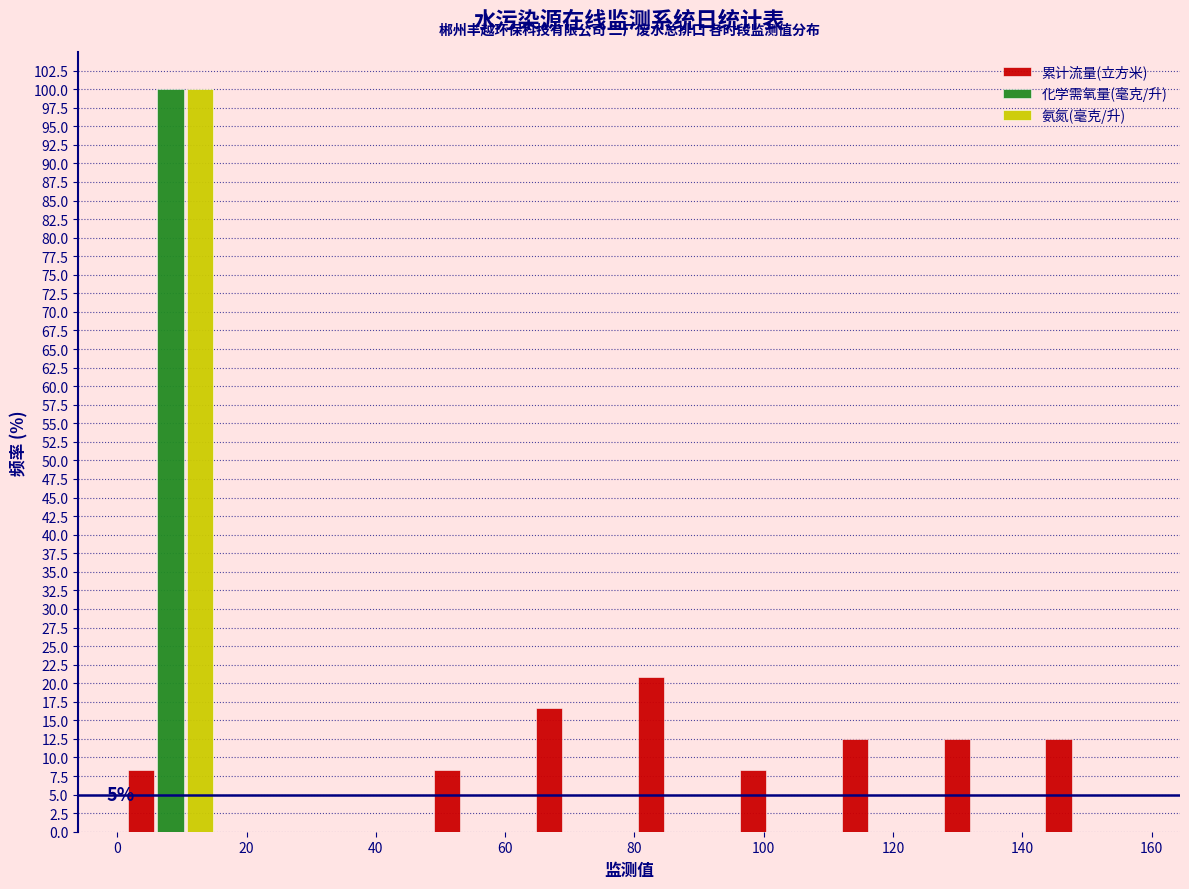

In the 氨氮(毫克/升) series, which range on the x-axis has the tallest bar?

0 to 16